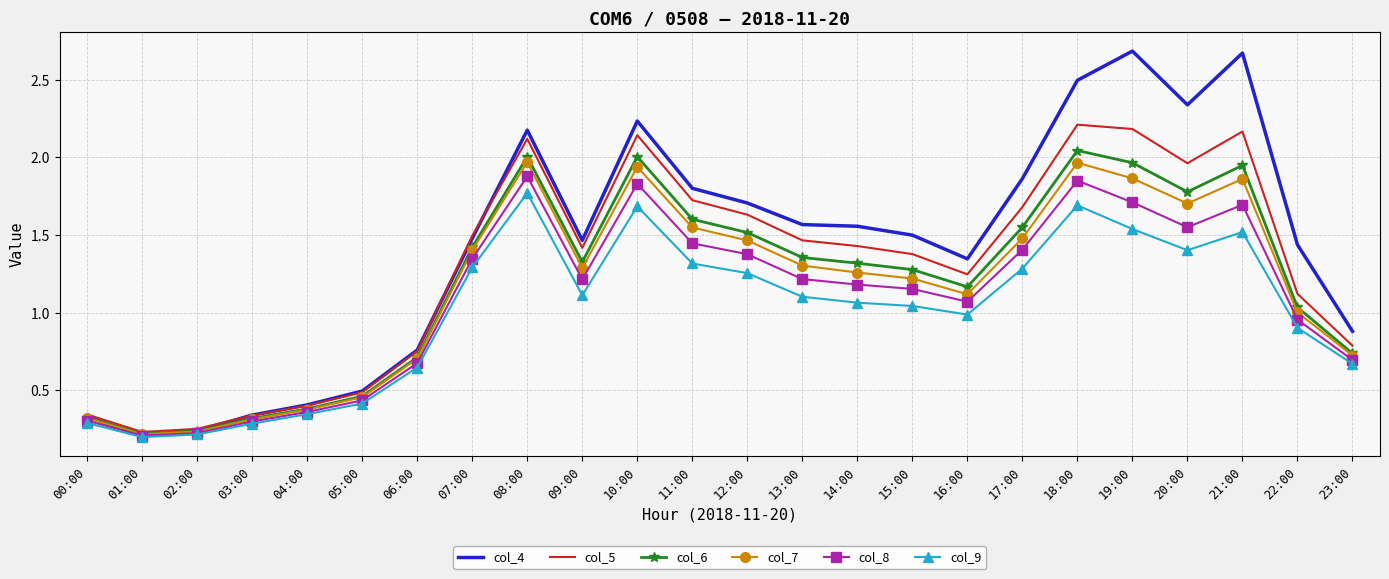

What is the total value across all series at 12:00?

8.9